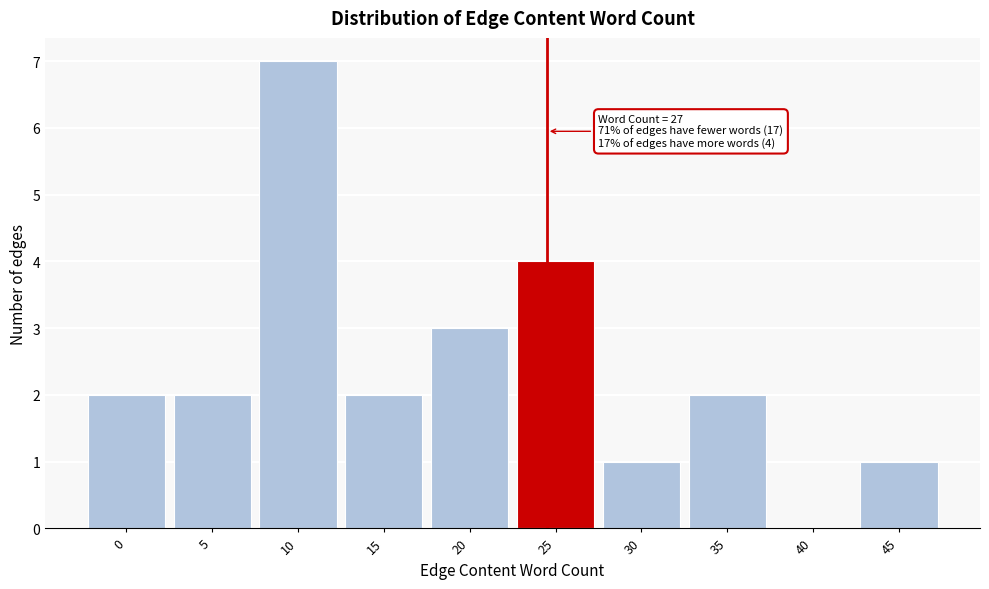

Reading right to left, transcribe all the data shown in this chart.

45=1	40=0	35=2	30=1	25=4	20=3	15=2	10=7	5=2	0=2